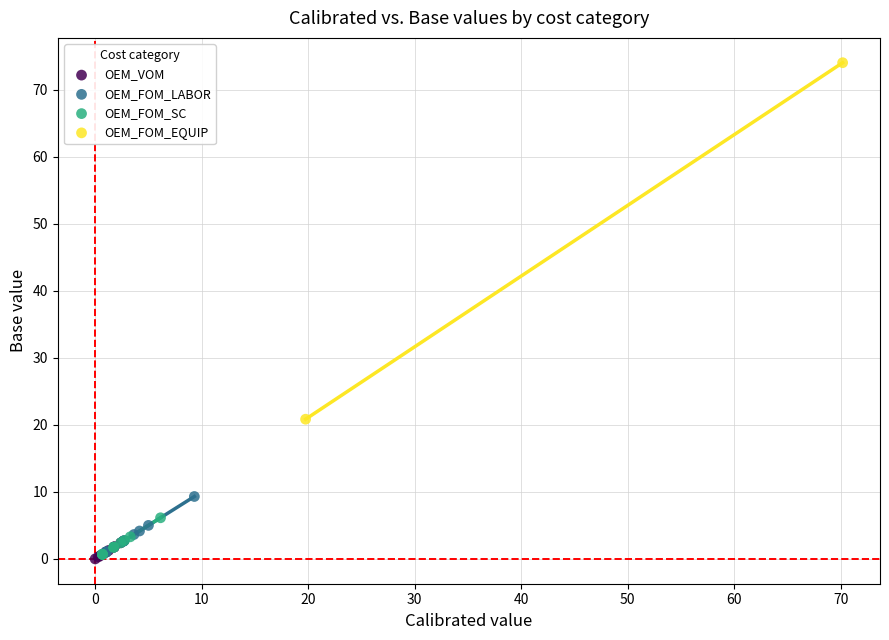

What are all the series names shown in the legend?

OEM_VOM, OEM_FOM_LABOR, OEM_FOM_SC, OEM_FOM_EQUIP